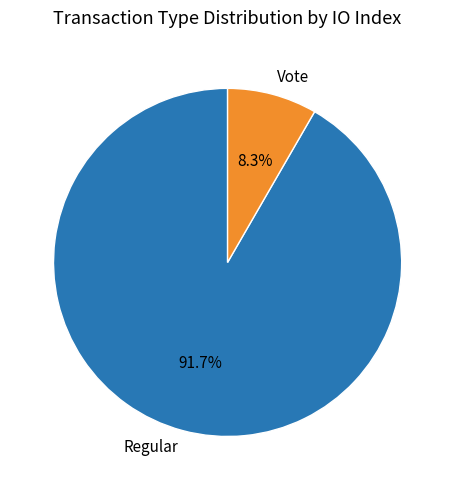

What percentage is the Vote slice, to the nearest percent?

8%